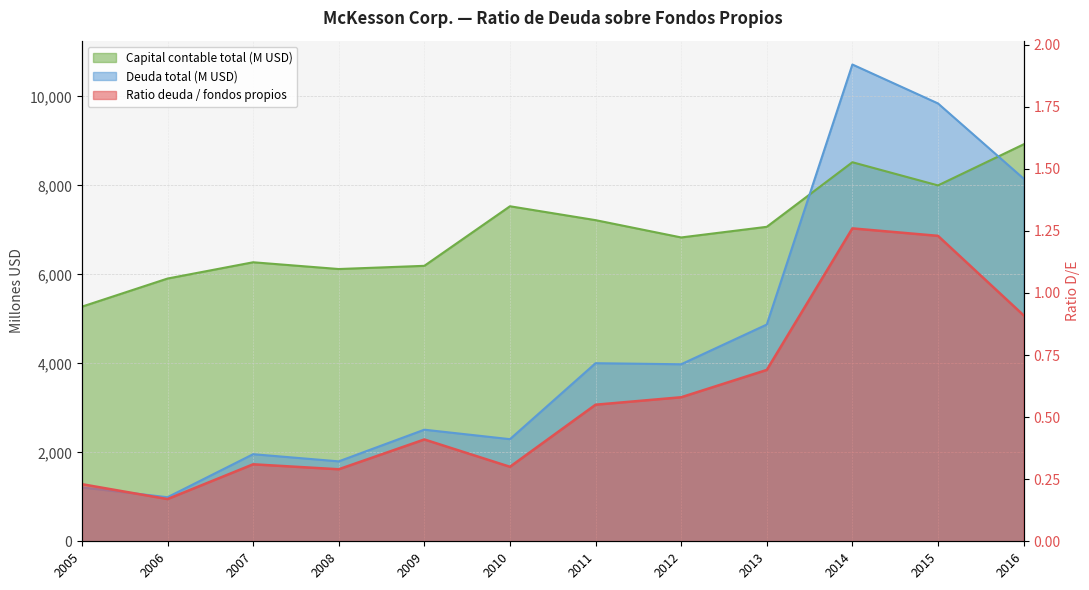

What is the difference between the maximum and minimum values in the Deuda total (B USD) series?

9728.0